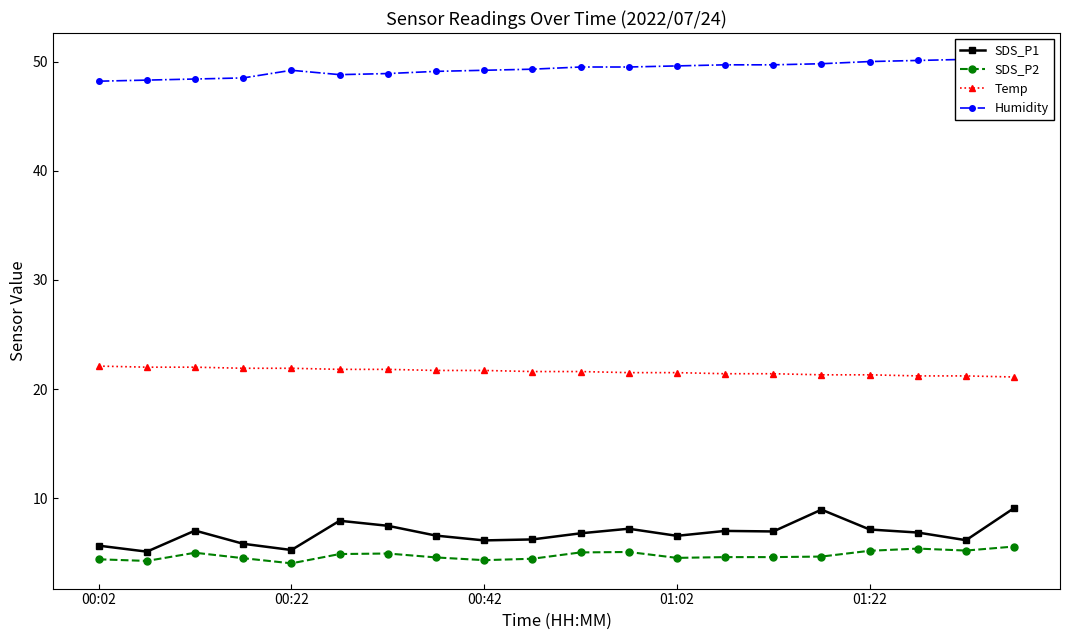

How many interior local valleys does the Humidity series have?

1